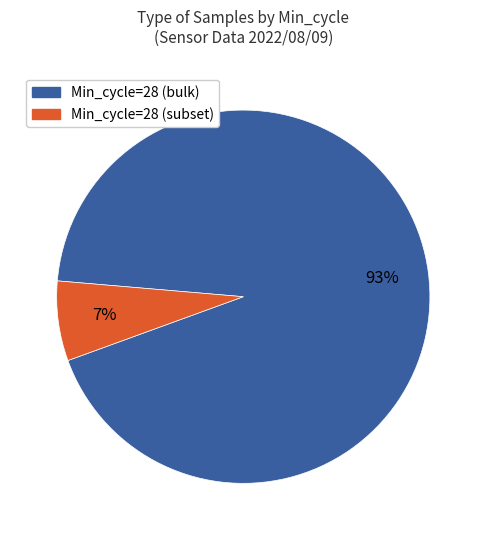

Does any single category account for the majority?

Yes